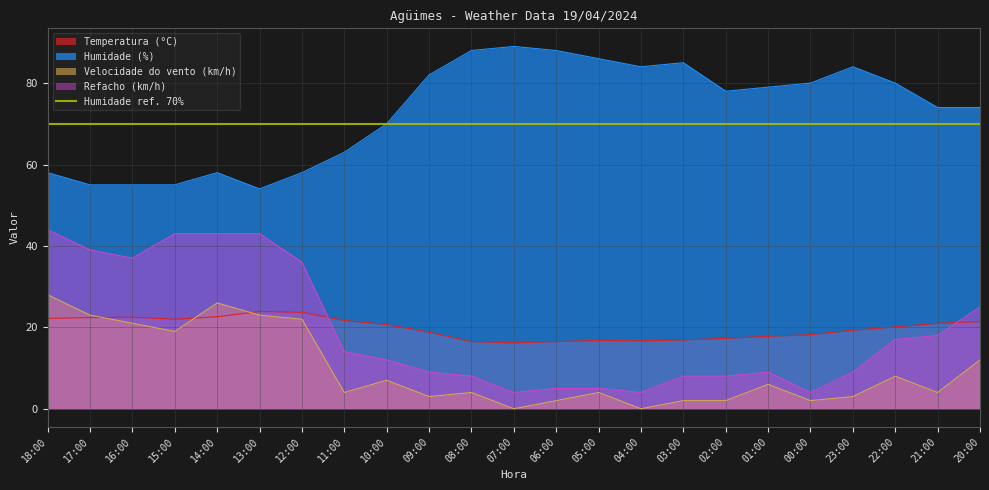

List the series in order of their peak value, highest first.

Humidade (%), Refacho (km/h), Velocidade do vento (km/h), Temperatura (°C)